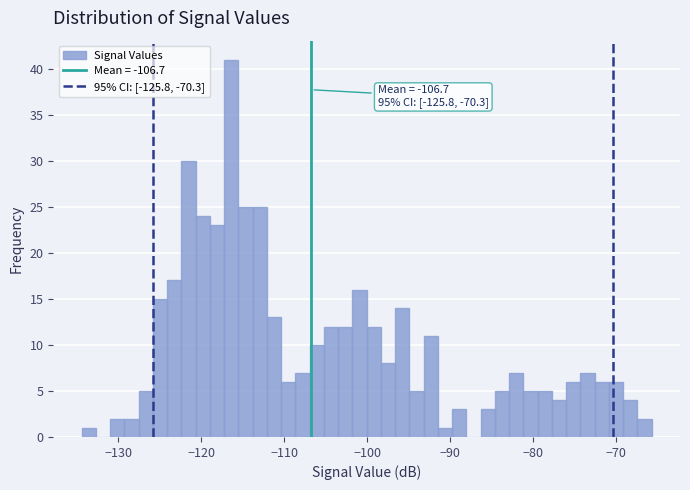

Read against the x-axis, roughly where is the centre of the tallest bar?

-116